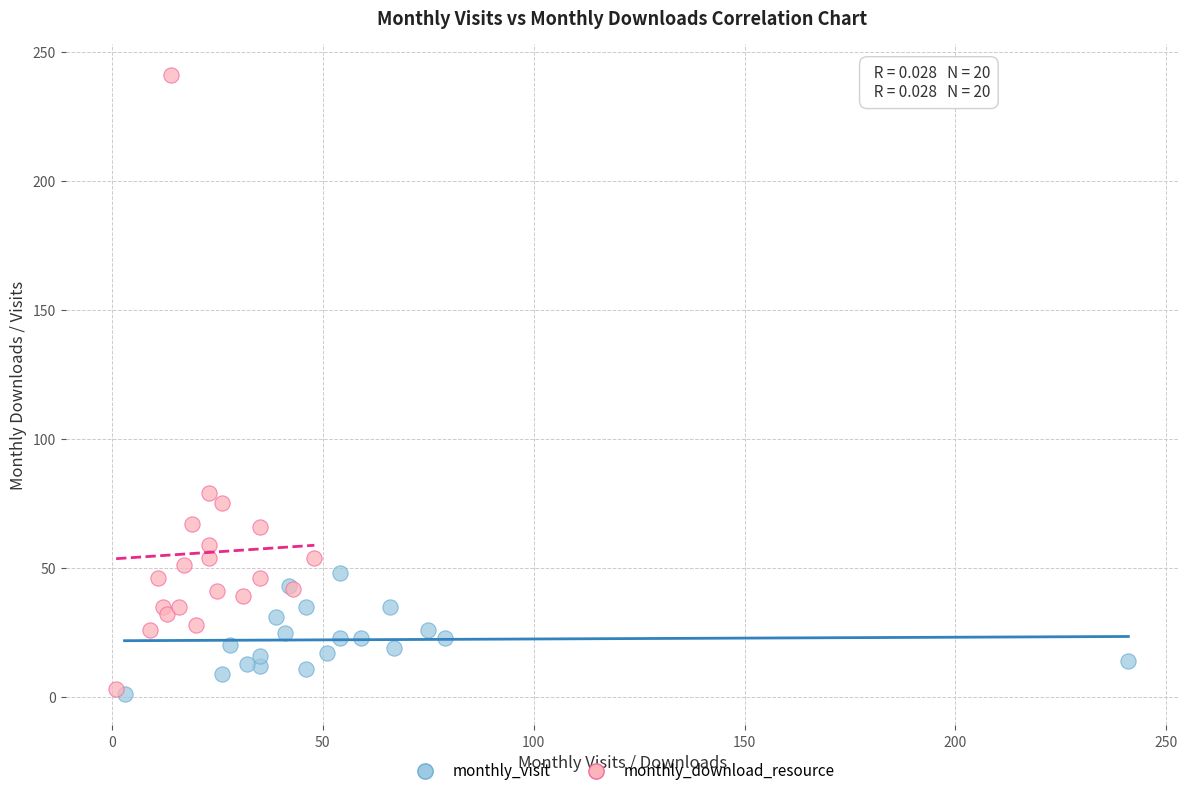

Which series has the largest Y range (max minus min)?

monthly_download_resource